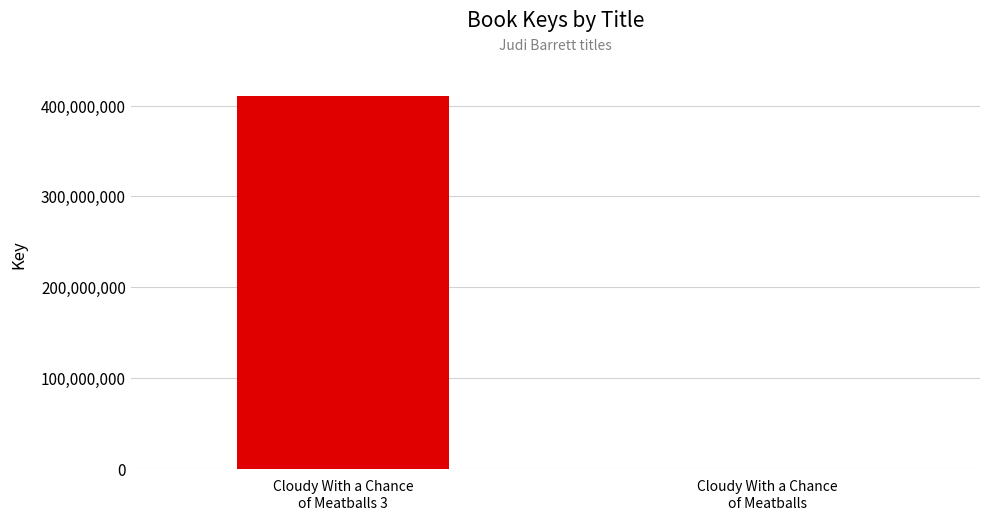

What is the maximum value shown in the chart?

410701419